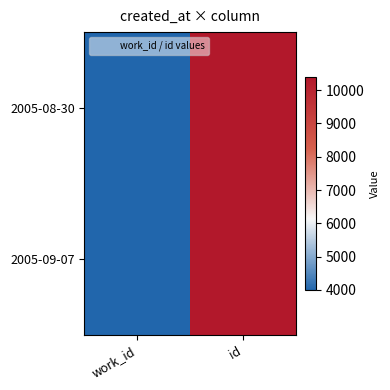

Reading right to left, what are all the values shown in this chart?

2005-08-30: id=10382	work_id=4001
2005-09-07: id=10385	work_id=3994